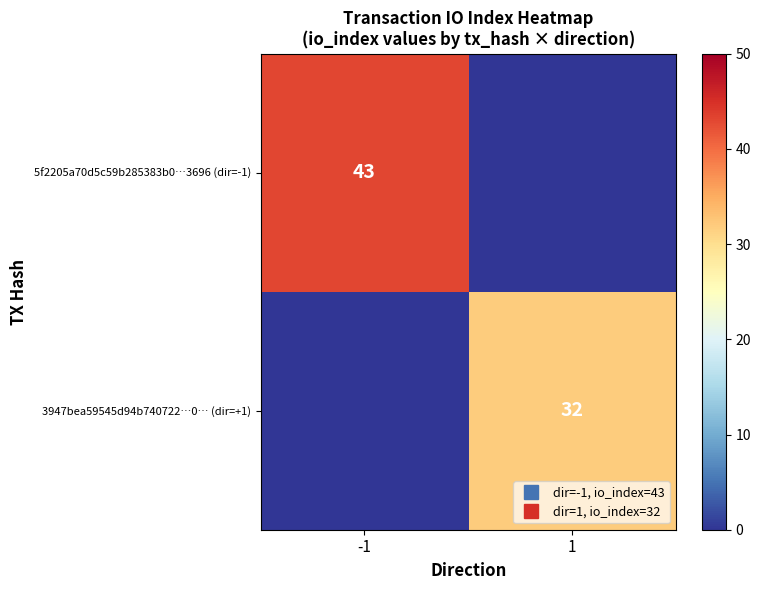

The value of 5f2205a70d5c59b285383b0…3696 (dir=-1) at -1 is 73. True or false?

False